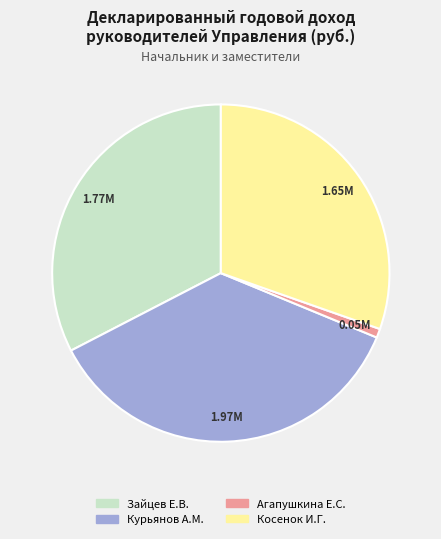

Which has a higher value, Зайцев Е.В. or Косенок И.Г.?

Зайцев Е.В.